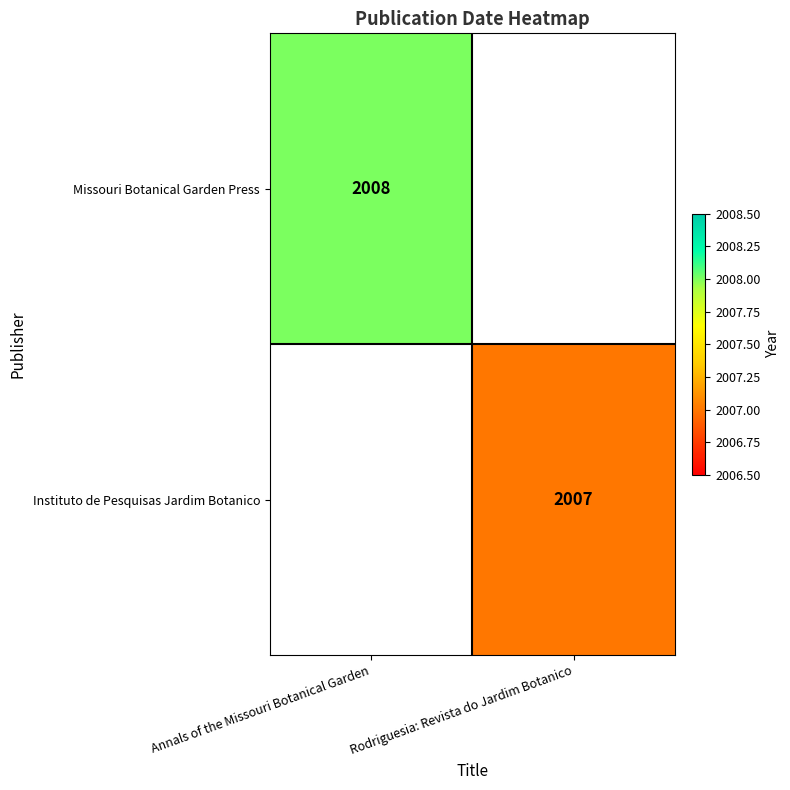

The value of Instituto de Pesquisas Jardim Botanico at Rodriguesia: Revista do Jardim Botanico is 2007. True or false?

True